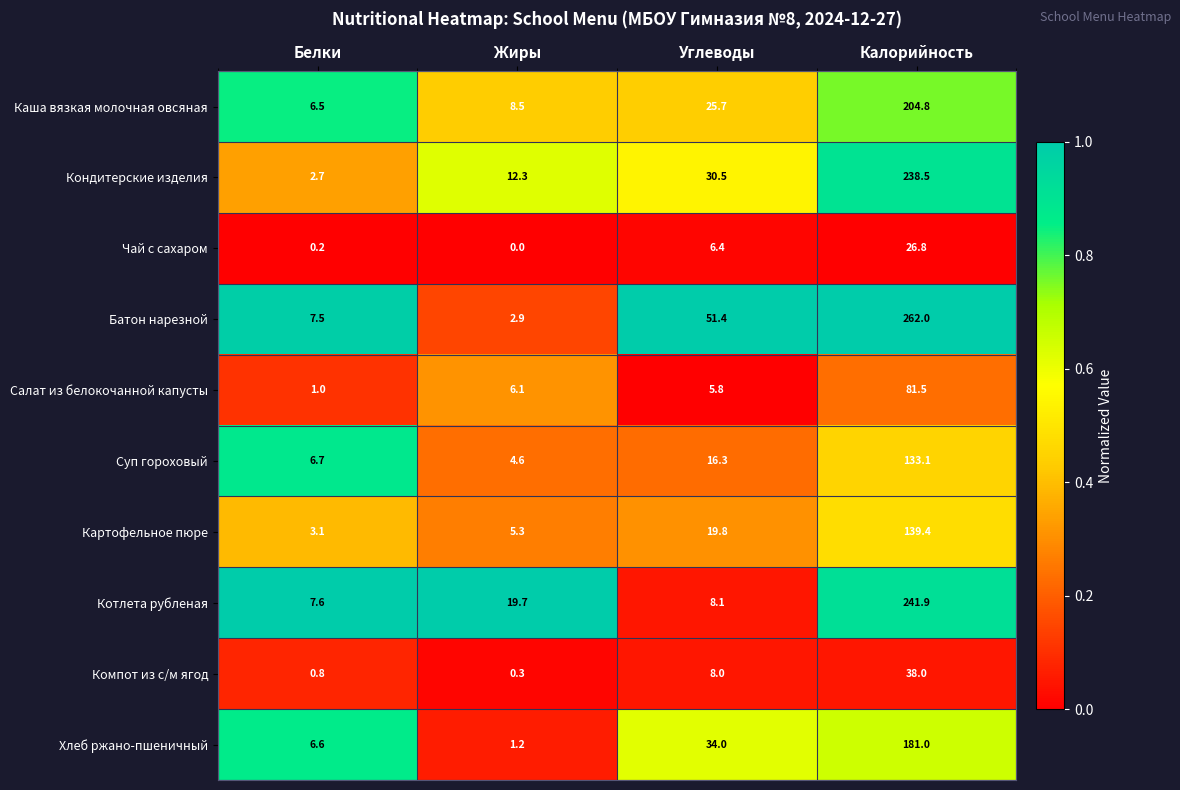

Rank the series at Жиры from highest to lowest value.

Котлета рубленая, Кондитерские изделия, Каша вязкая молочная овсяная, Салат из белокочанной капусты, Картофельное пюре, Суп гороховый, Батон нарезной, Хлеб ржано-пшеничный, Компот из с/м ягод, Чай с сахаром